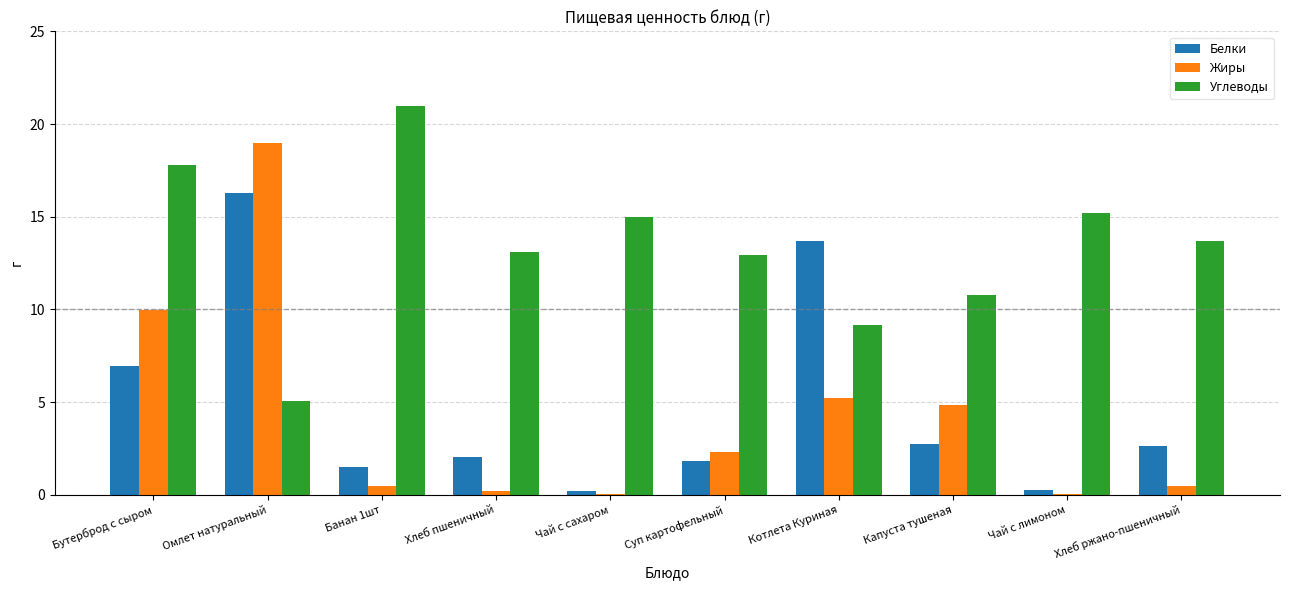

Are the bars horizontal?

No